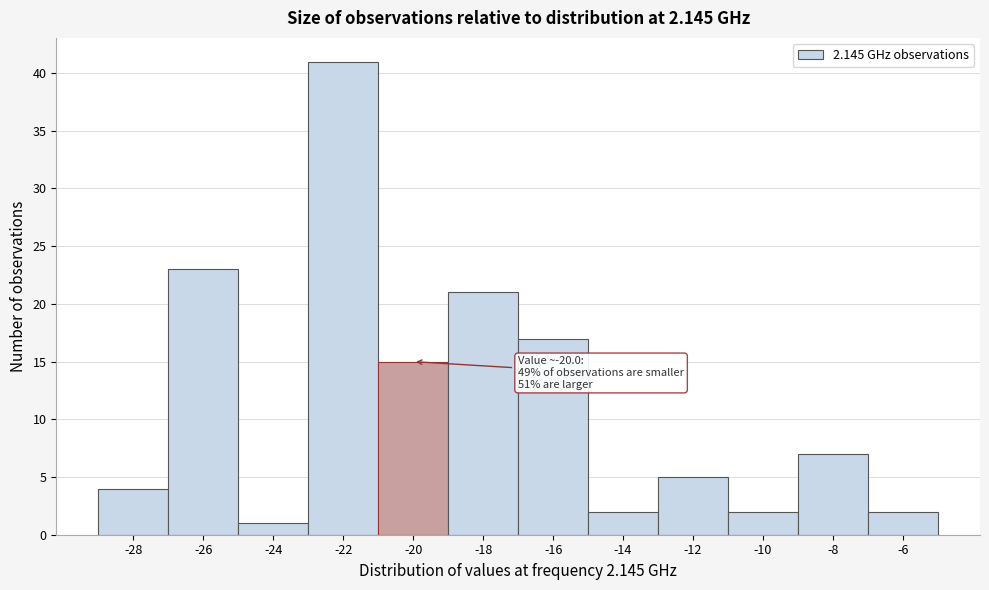

Reading left to right, transcribe all the data shown in this chart.

-28=4	-26=23	-24=1	-22=41	-20=15	-18=21	-16=17	-14=2	-12=5	-10=2	-8=7	-6=2